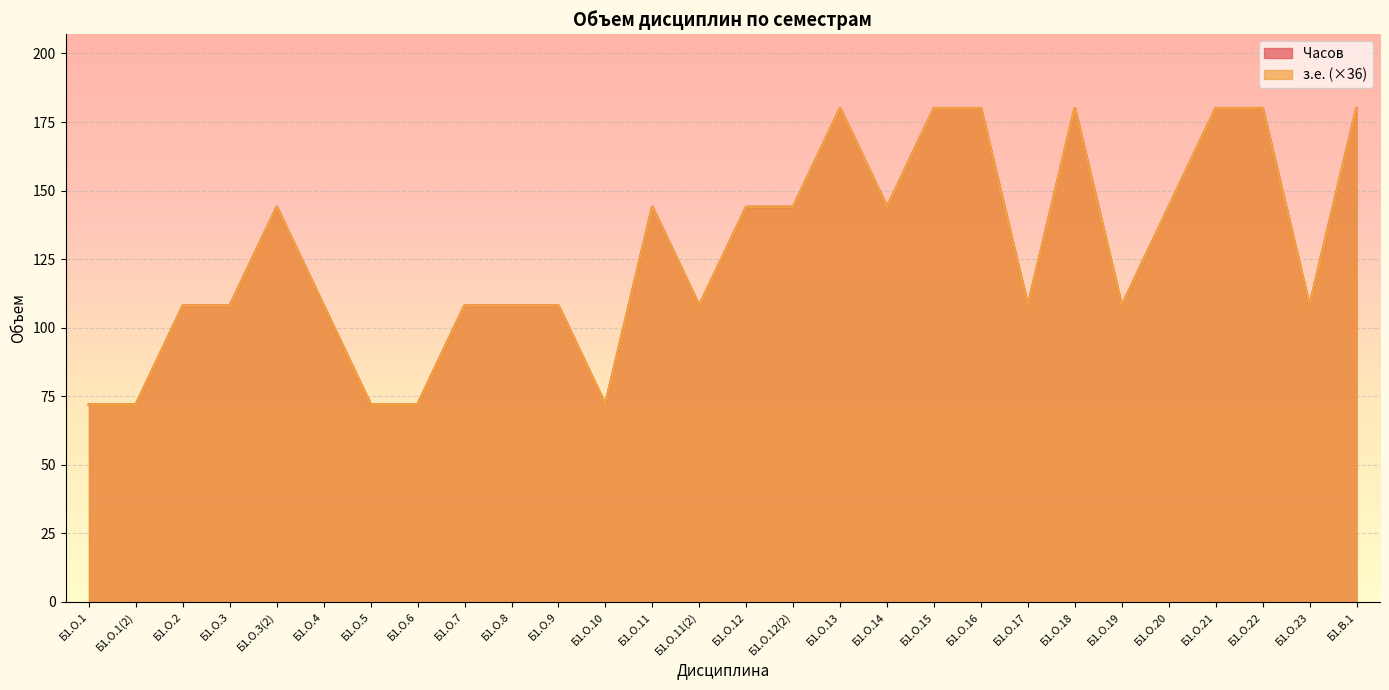

Is it true that Часов equals 63 at Б1.О.3(2)?

False